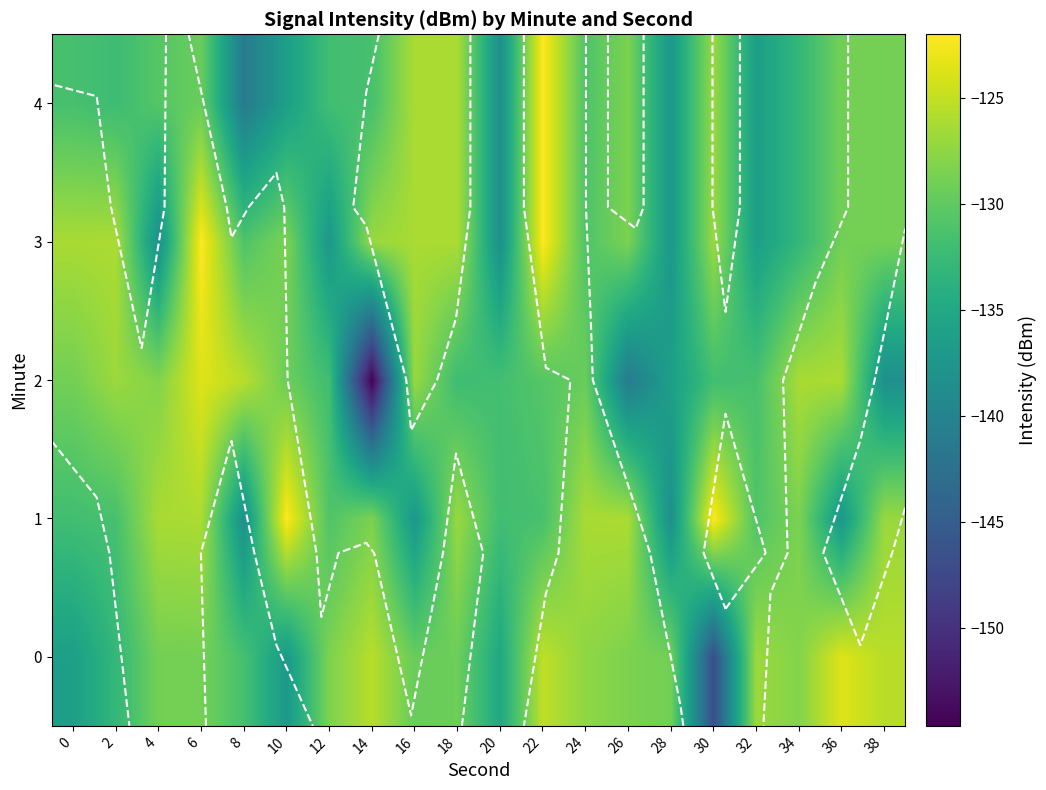

What is the sum of the 0 values at 4 and 0?

-265.2